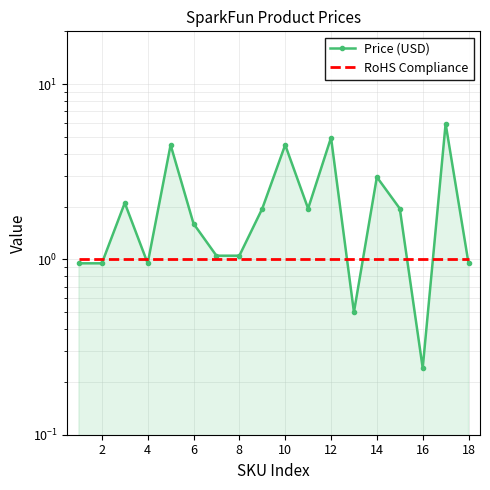

Which series has the largest total across all categories?

Price (USD)